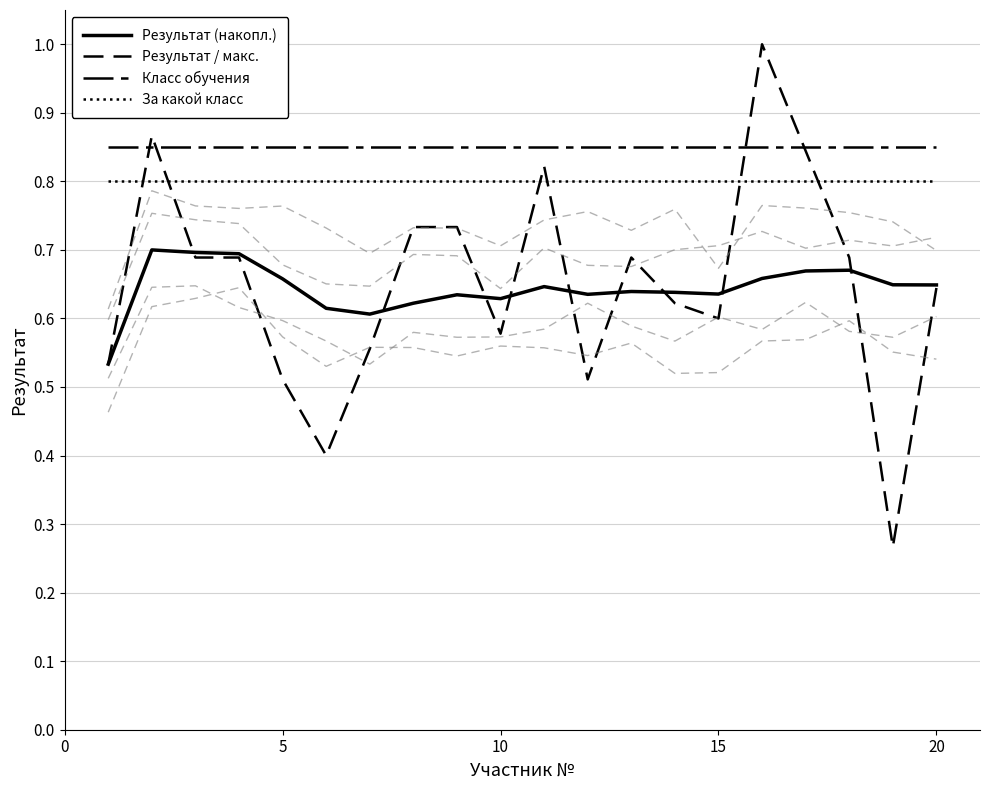

True or false: Класс обучения and За какой класс intersect in this chart.

False